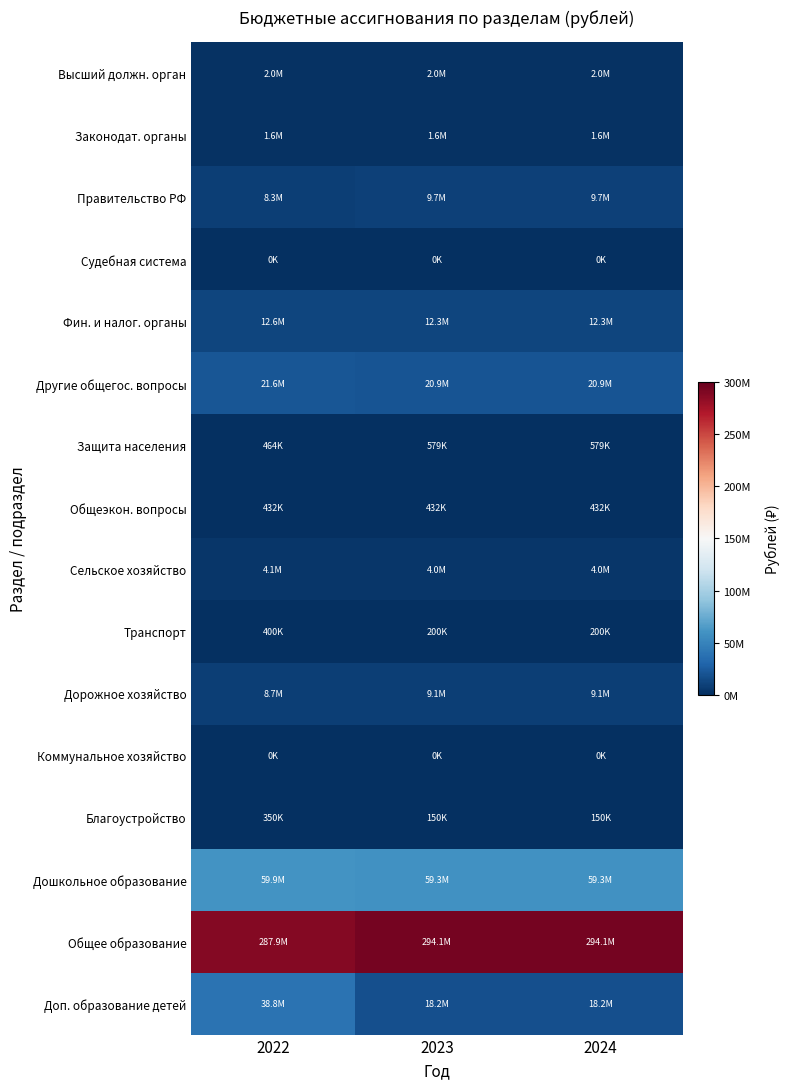

Between 2022 and 2024, which is larger?

2022